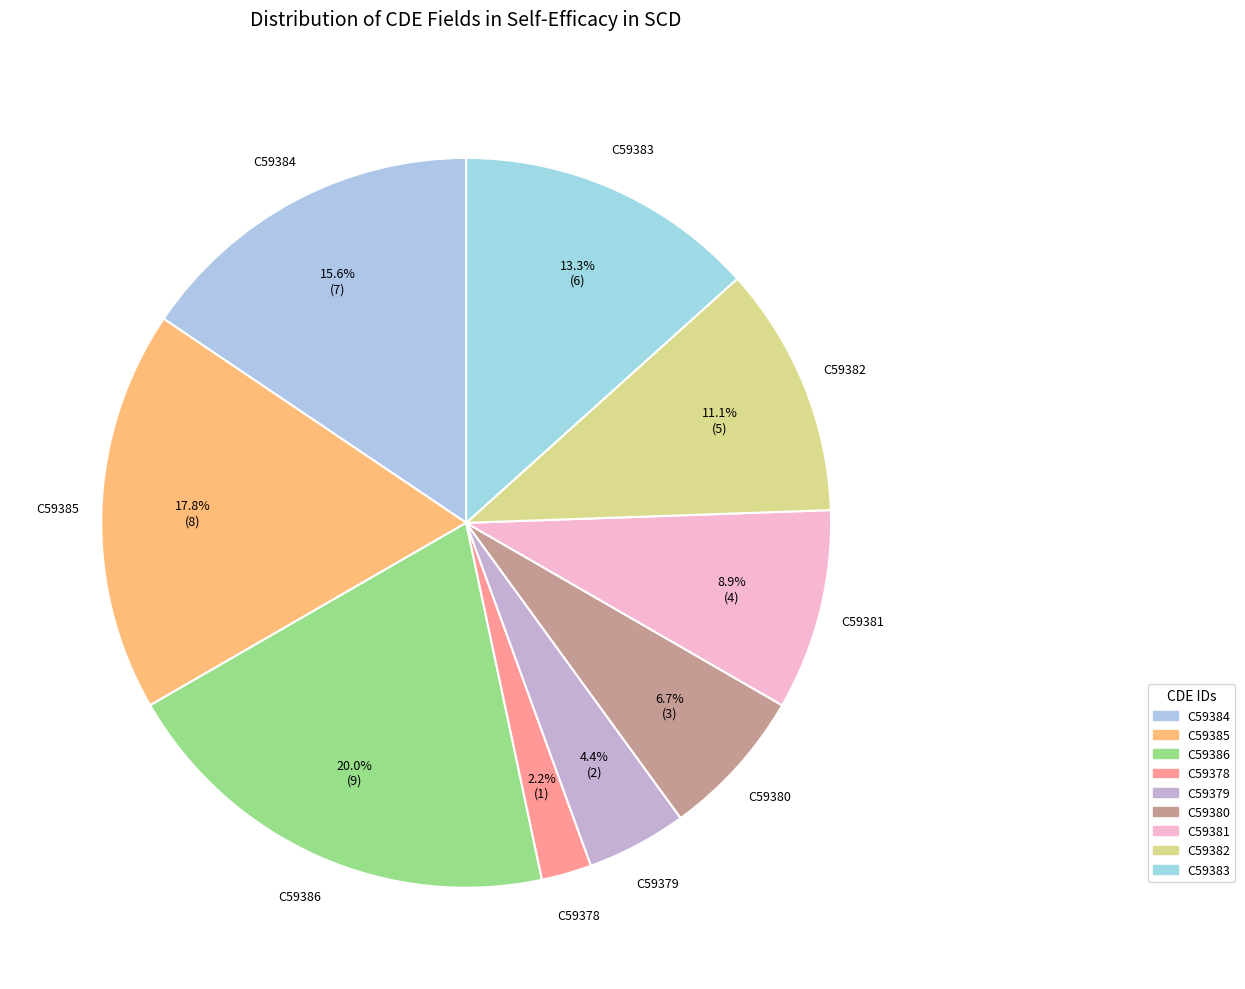

Is it true that C59385 is 9% of the pie?

False